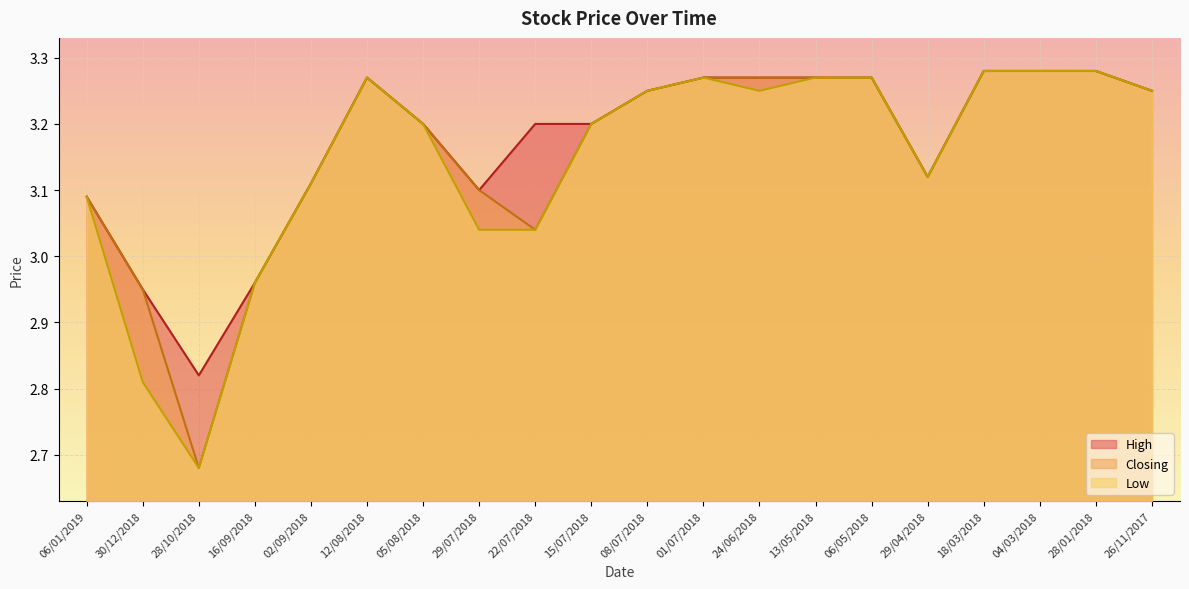

Reading right to left, list all the values displayed in this chart.

High: 3.2	3.3	3.3	3.3	3.1	3.3	3.3	3.3	3.3	3.2	3.2	3.2	3.1	3.2	3.3	3.1	3.0	2.8	3.0	3.1
Closing: 3.2	3.3	3.3	3.3	3.1	3.3	3.3	3.3	3.3	3.2	3.2	3.0	3.1	3.2	3.3	3.1	3.0	2.7	3.0	3.1
Low: 3.2	3.3	3.3	3.3	3.1	3.3	3.3	3.2	3.3	3.2	3.2	3.0	3.0	3.2	3.3	3.1	3.0	2.7	2.8	3.1